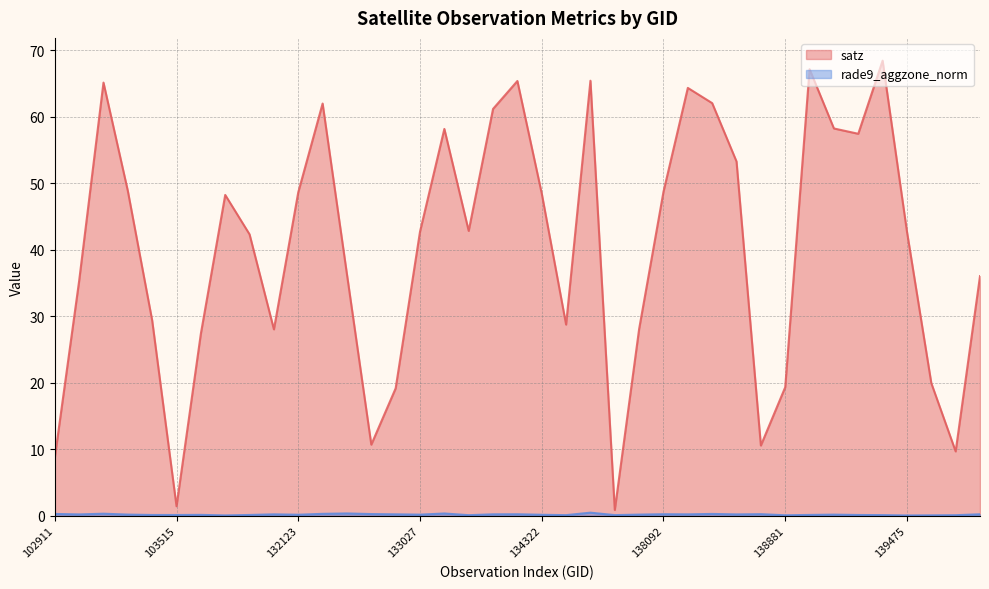

At which category does satz reach its first local valley?

103515